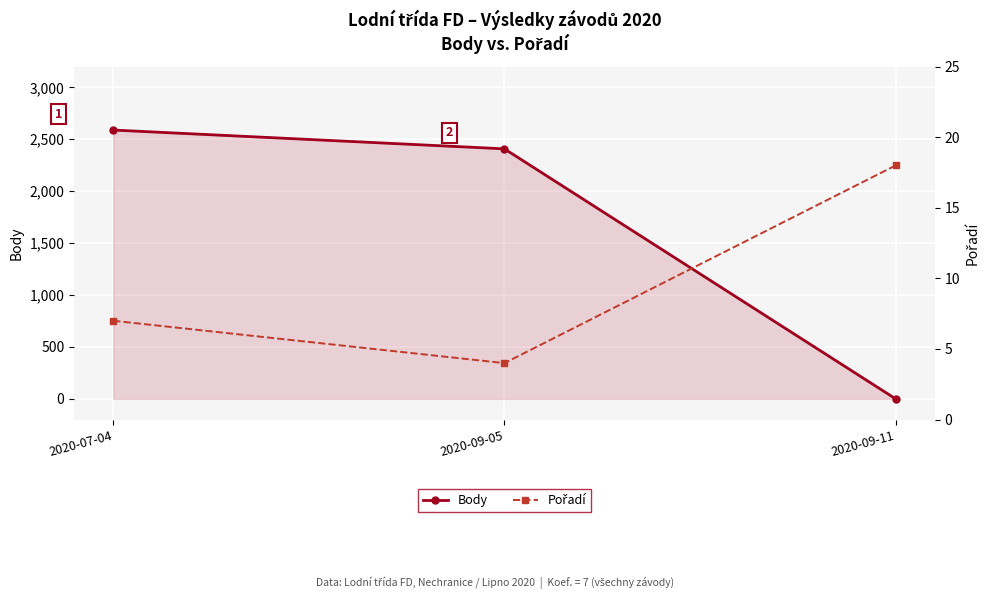

What position from the left is 2020-07-04?

1